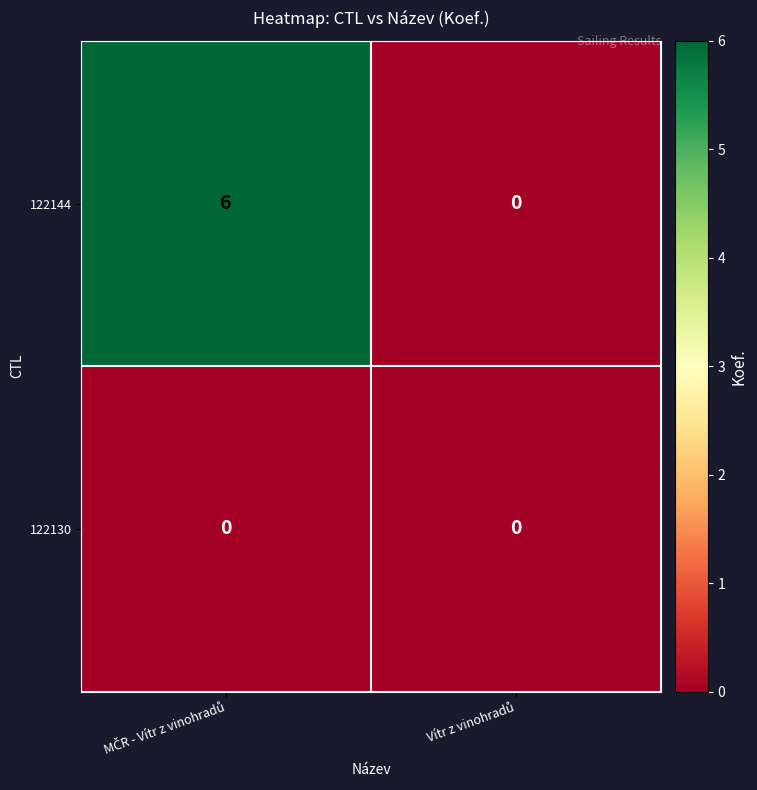

What is the greatest value displayed?

6